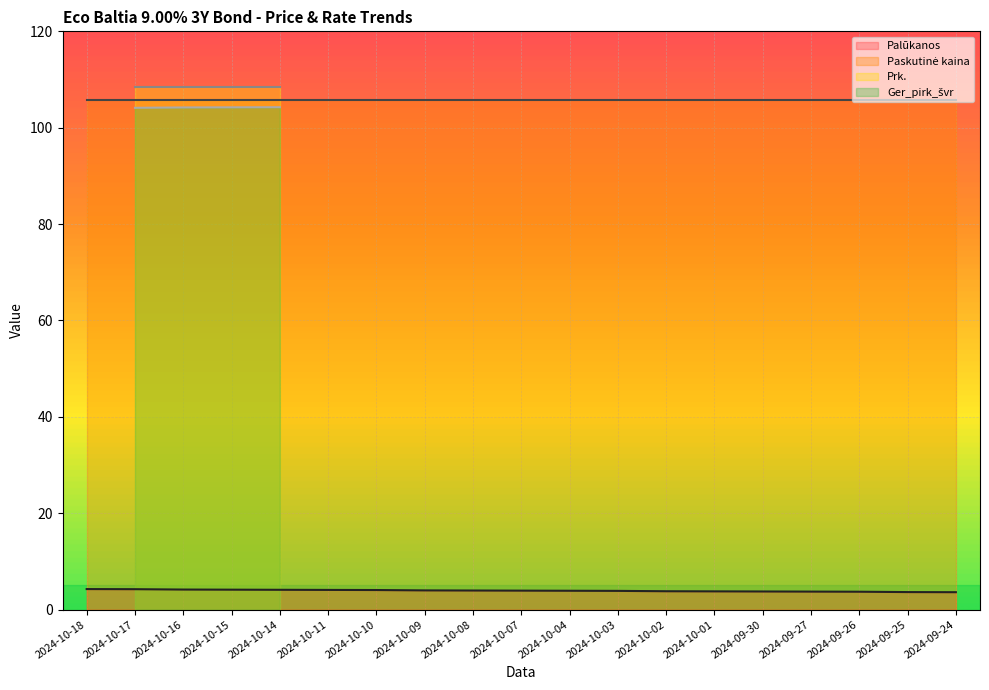

Reading left to right, extract all data points from this chart.

Palūkanos: 2024-10-18=4.2	2024-10-17=4.2	2024-10-16=4.2	2024-10-15=4.1	2024-10-14=4.1	2024-10-11=4.1	2024-10-10=4.0	2024-10-09=4.0	2024-10-08=4.0	2024-10-07=3.9	2024-10-04=3.9	2024-10-03=3.9	2024-10-02=3.8	2024-10-01=3.8	2024-09-30=3.8	2024-09-27=3.7	2024-09-26=3.7	2024-09-25=3.6	2024-09-24=3.6
Paskutinė kaina: 2024-10-18=105.7	2024-10-17=105.7	2024-10-16=105.7	2024-10-15=105.7	2024-10-14=105.7	2024-10-11=105.7	2024-10-10=105.7	2024-10-09=105.7	2024-10-08=105.7	2024-10-07=105.7	2024-10-04=105.7	2024-10-03=105.7	2024-10-02=105.7	2024-10-01=105.7	2024-09-30=105.7	2024-09-27=105.7	2024-09-26=105.7	2024-09-25=105.7	2024-09-24=105.7
Prk.: 2024-10-18=0.0	2024-10-17=108.4	2024-10-16=108.4	2024-10-15=108.4	2024-10-14=108.4	2024-10-11=0.0	2024-10-10=0.0	2024-10-09=0.0	2024-10-08=0.0	2024-10-07=0.0	2024-10-04=0.0	2024-10-03=0.0	2024-10-02=0.0	2024-10-01=0.0	2024-09-30=0.0	2024-09-27=0.0	2024-09-26=0.0	2024-09-25=0.0	2024-09-24=0.0
Ger_pirk_švr: 2024-10-18=0.0	2024-10-17=104.1	2024-10-16=104.2	2024-10-15=104.2	2024-10-14=104.3	2024-10-11=0.0	2024-10-10=0.0	2024-10-09=0.0	2024-10-08=0.0	2024-10-07=0.0	2024-10-04=0.0	2024-10-03=0.0	2024-10-02=0.0	2024-10-01=0.0	2024-09-30=0.0	2024-09-27=0.0	2024-09-26=0.0	2024-09-25=0.0	2024-09-24=0.0